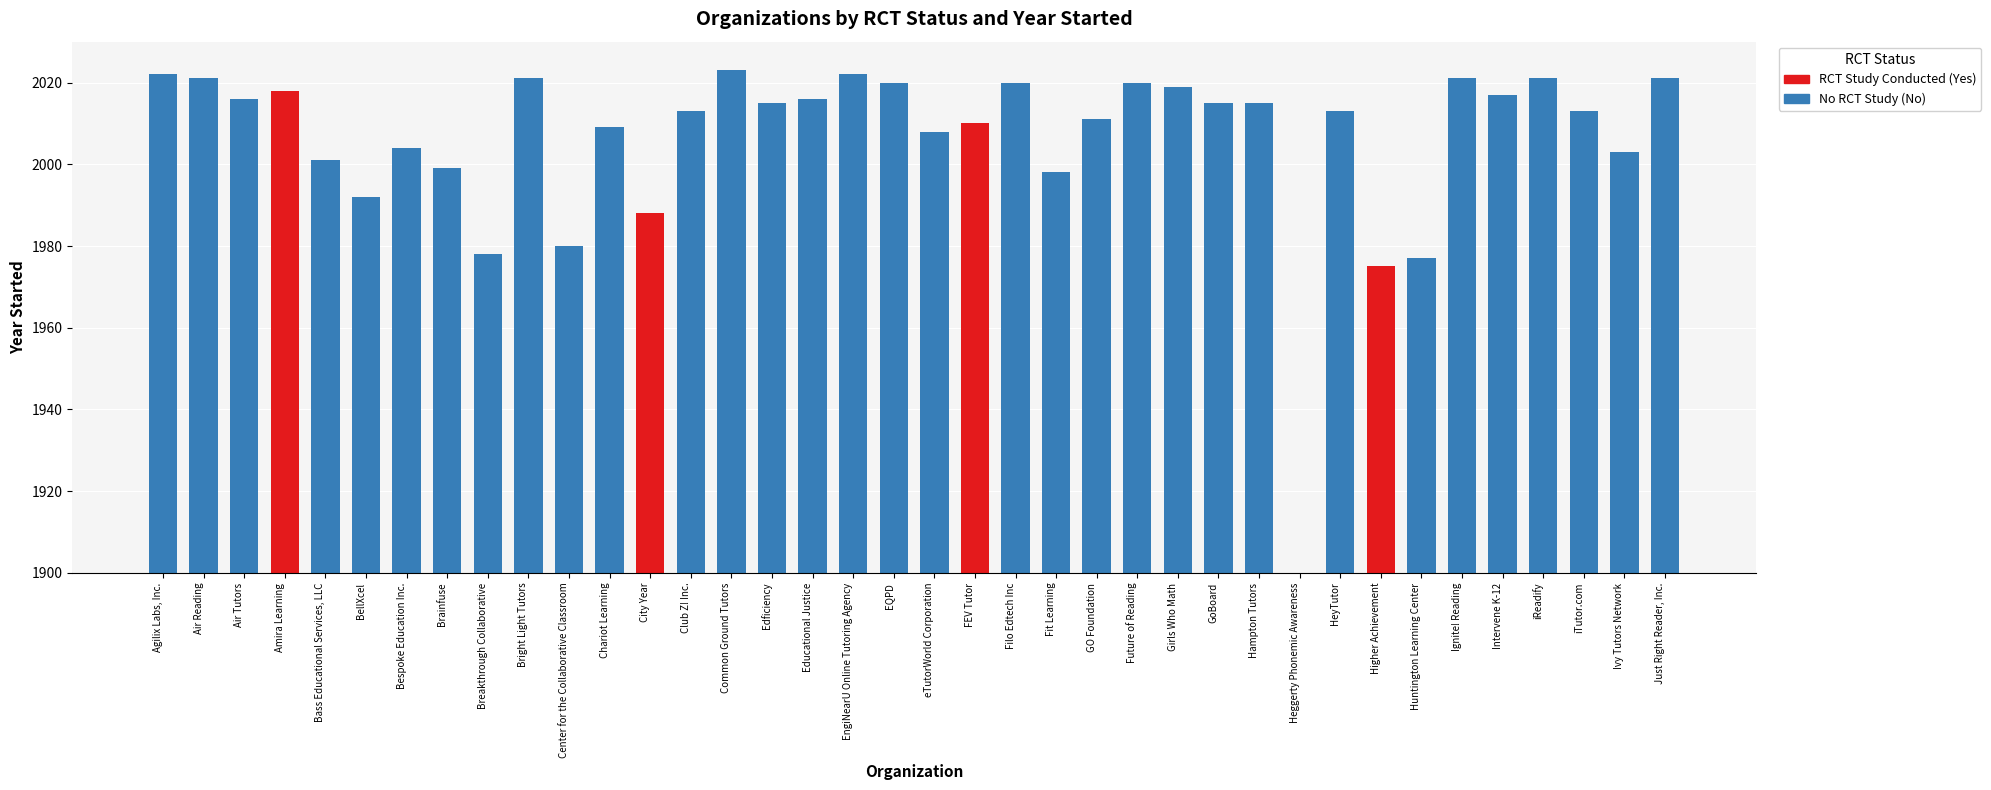

Does the chart contain stacked bars?

No